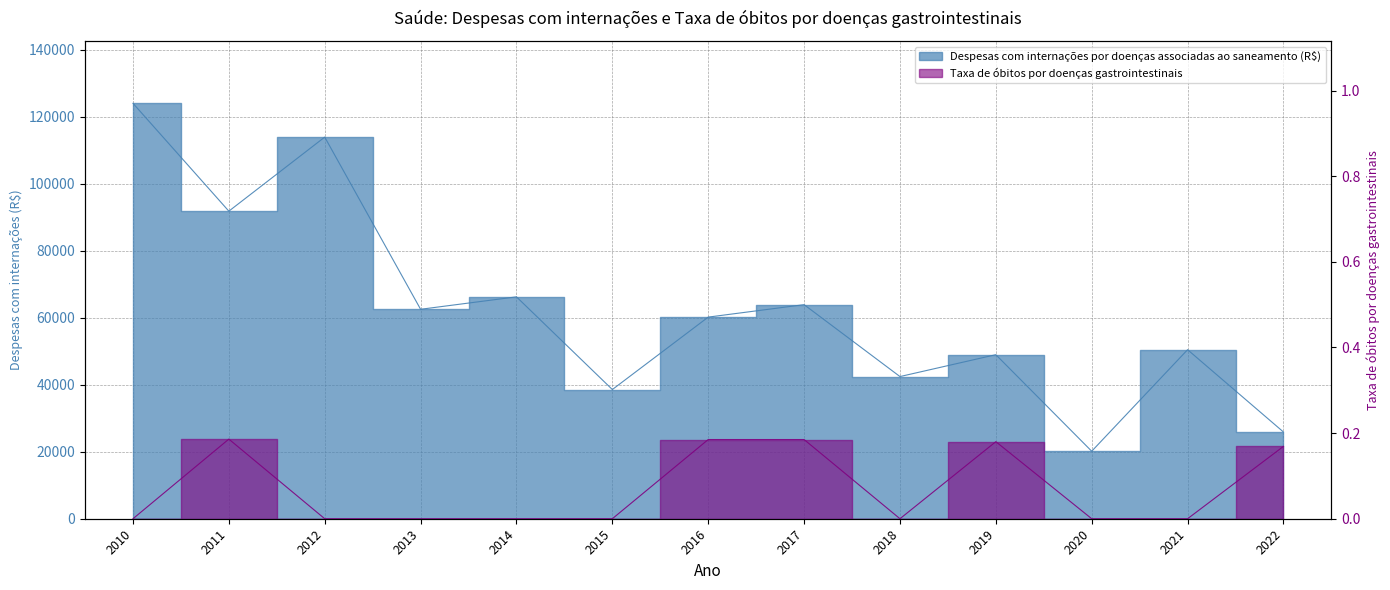

Is the value of Taxa de óbitos por doenças gastrointestinais at 2011 greater than the value of Despesas com internações por doenças associadas ao saneamento (R$) at 2010?

No